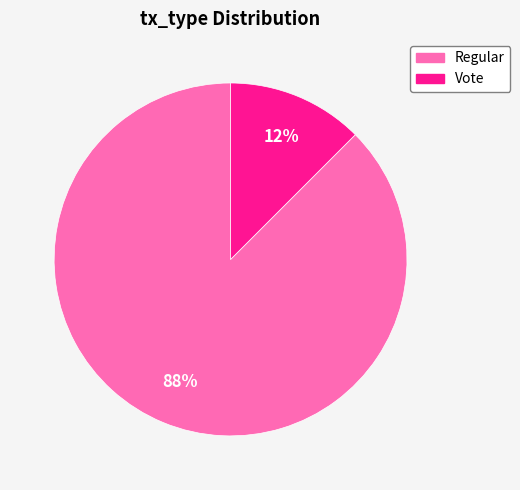

Is the sum of Regular and Vote greater than half?

Yes